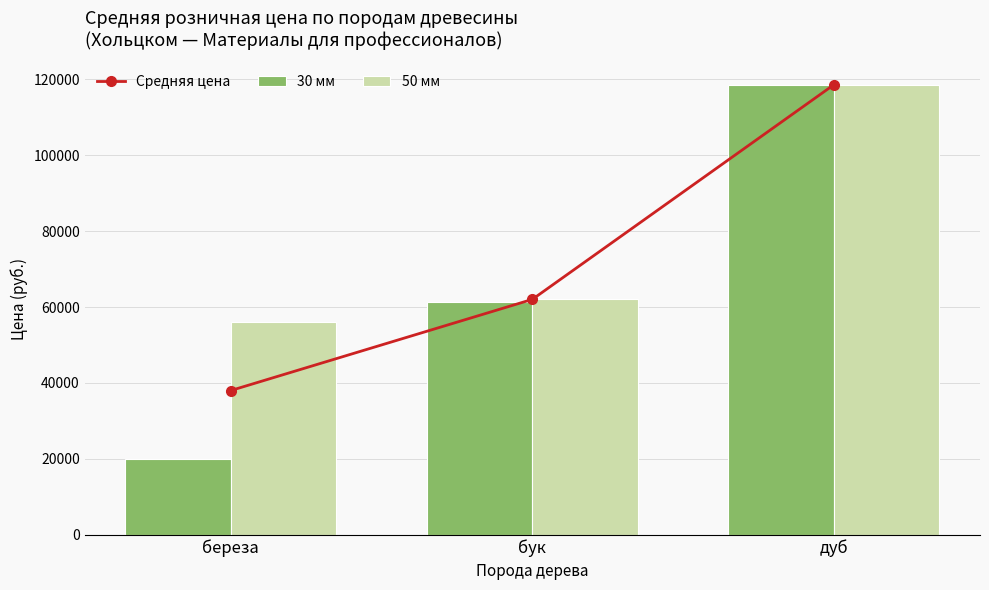

How many data points in 30 мм are above 61312?

2